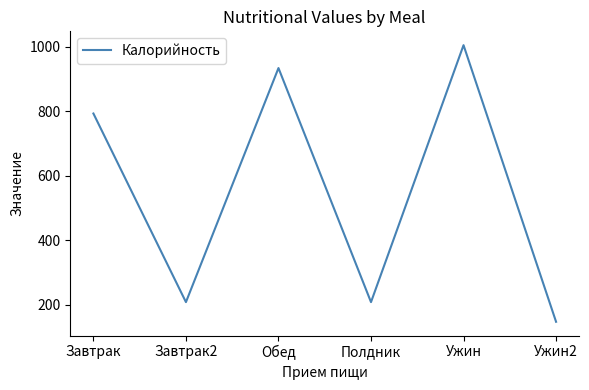

What is the difference between the values at Завтрак2 and Ужин?

797